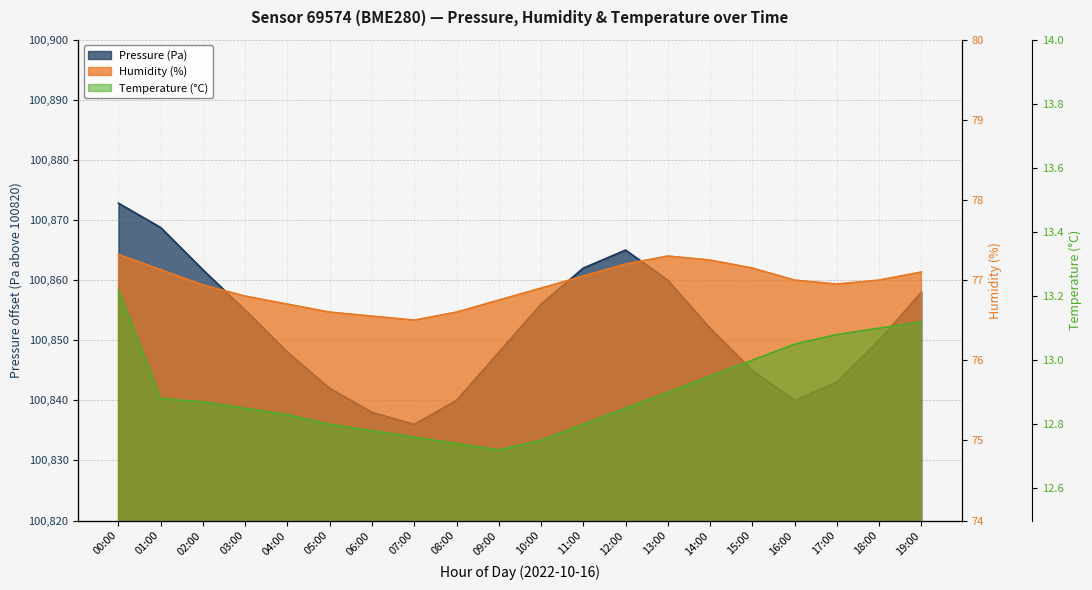

Between 12:00 and 11:00, which is larger?

12:00